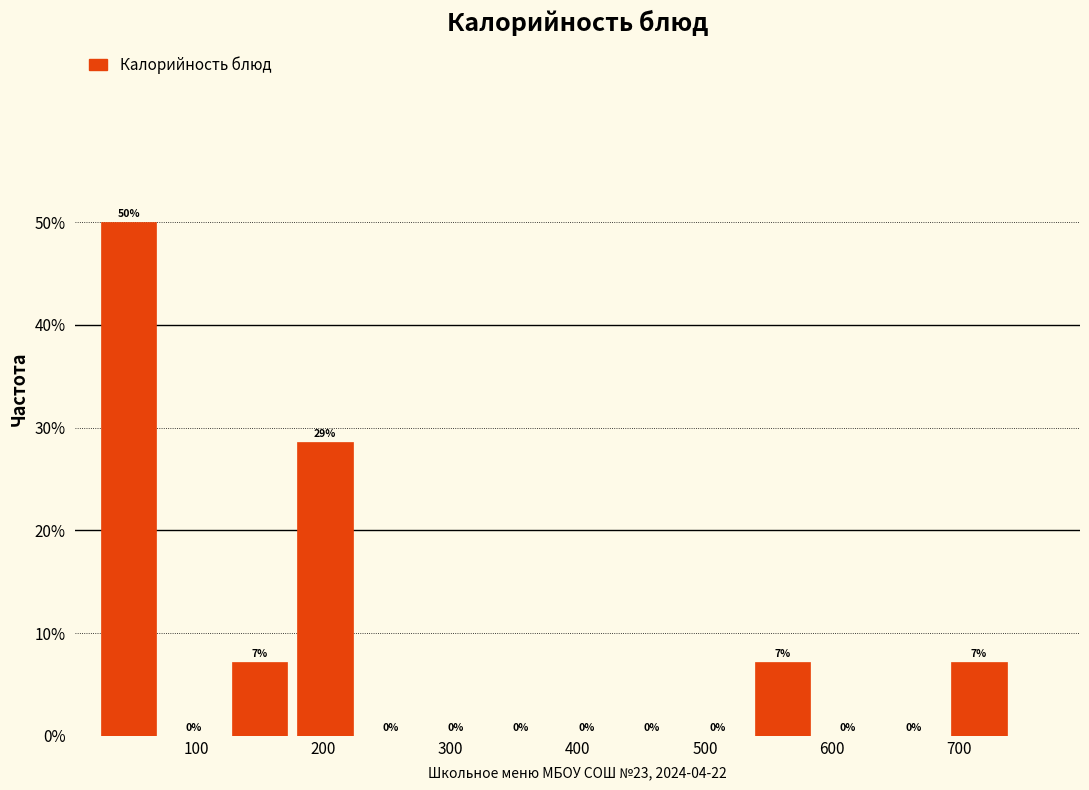

Over which range of the x-axis is the bar tallest?

30 to 80